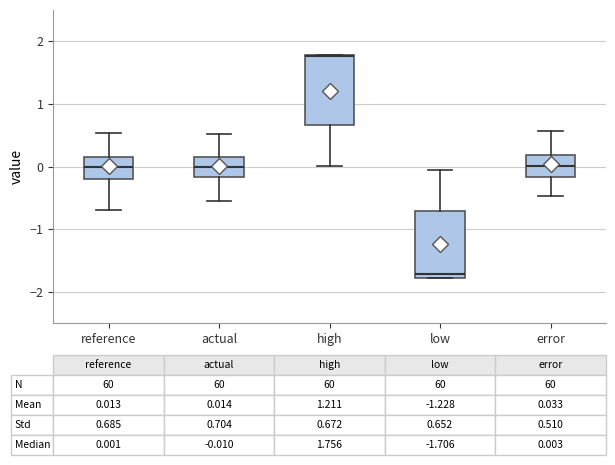

Which box's median line is the highest?

high